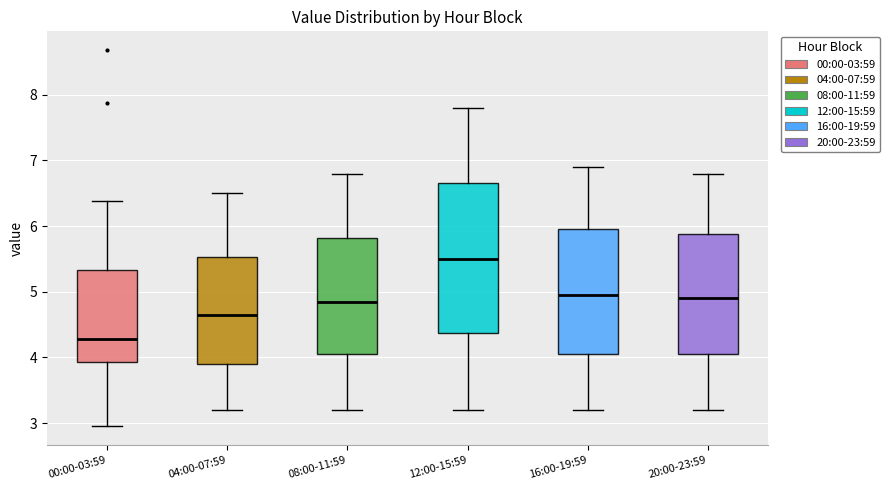

Reading left to right, transcribe this box plot: for each box, give where its median line is, the range the box spans, and where its two whiskers end, as read against the y-axis. The values are not printed on the chart, so give them approximately, as read against the axis.

00:00-03:59: median 4.3, box 3.9 to 5.3, whiskers 3.0 to 6.4
04:00-07:59: median 4.7, box 3.9 to 5.5, whiskers 3.2 to 6.5
08:00-11:59: median 4.9, box 4.1 to 5.8, whiskers 3.2 to 6.8
12:00-15:59: median 5.5, box 4.4 to 6.7, whiskers 3.2 to 7.8
16:00-19:59: median 5.0, box 4.1 to 6.0, whiskers 3.2 to 6.9
20:00-23:59: median 4.9, box 4.1 to 5.9, whiskers 3.2 to 6.8